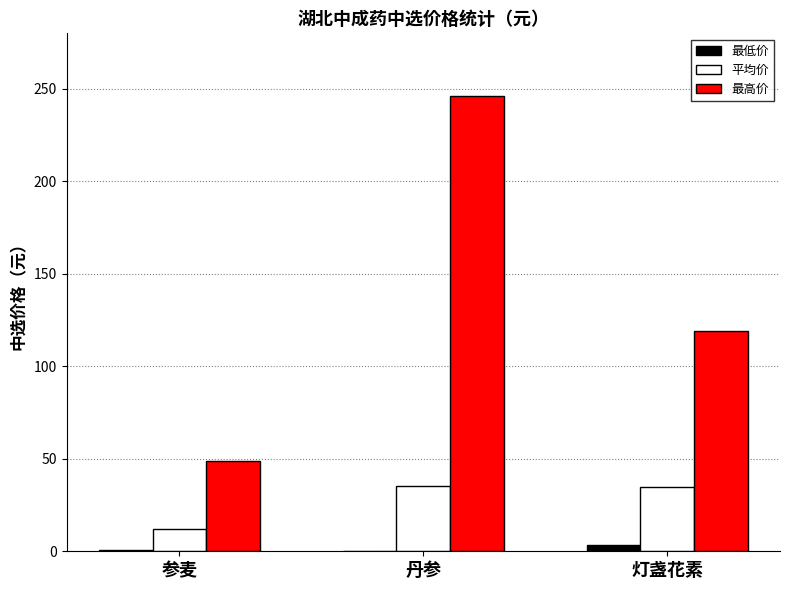

What is the approximate value of 最高价 at 灯盏花素?

118.9